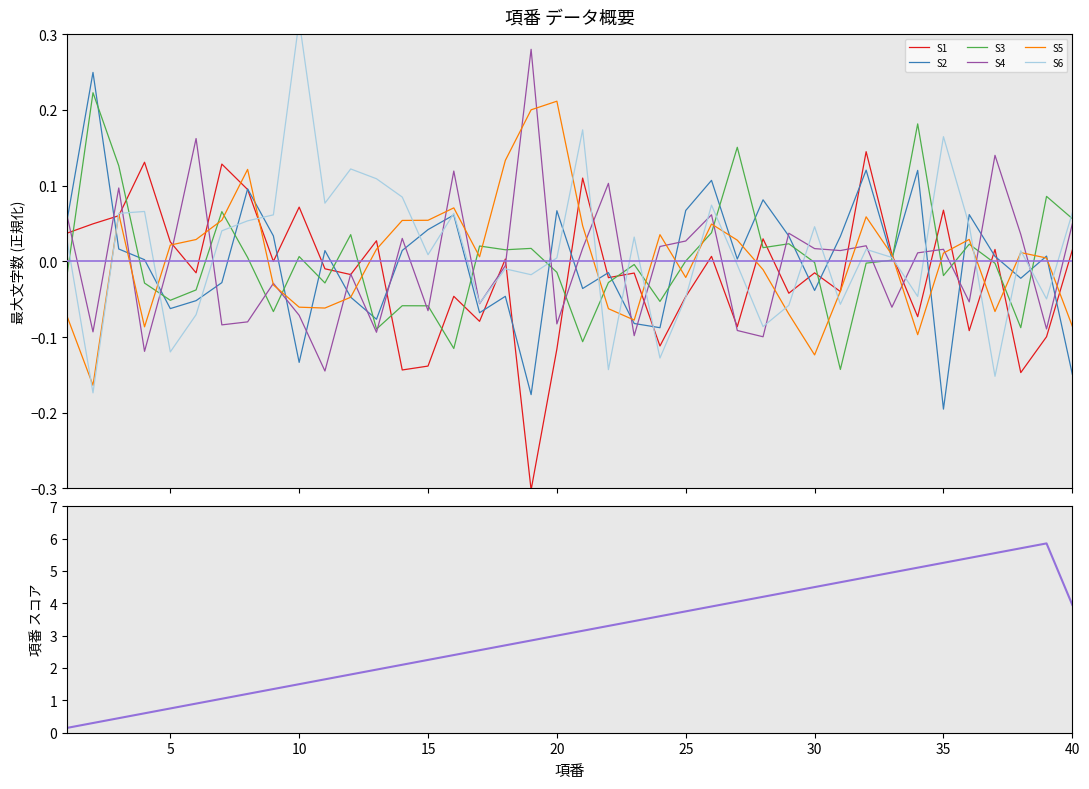

What is the value of the 28th point from the left?

4.2